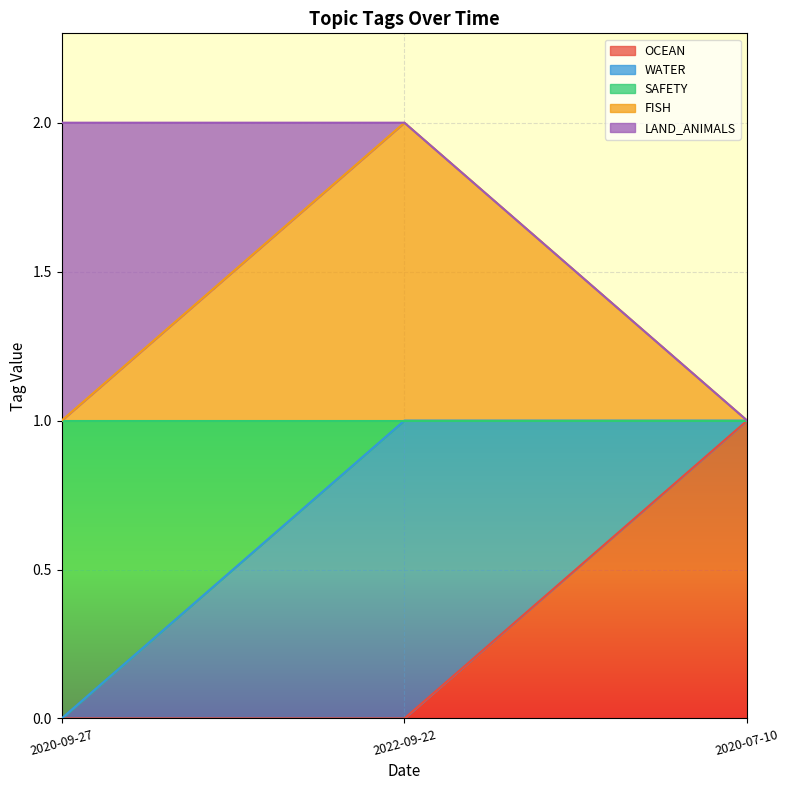

Which series changed the most between 2020-09-27 and 2022-09-22?

WATER